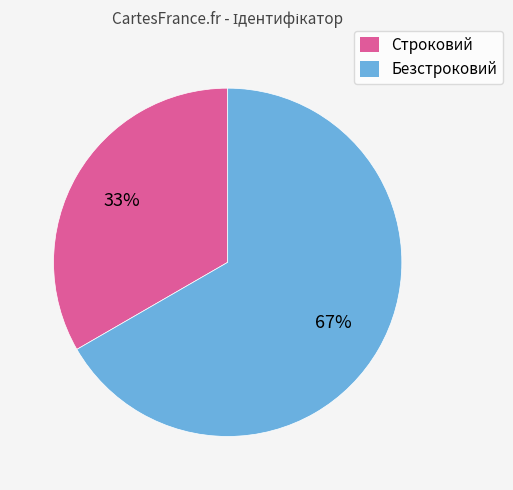

How many slices are in this pie chart?

2